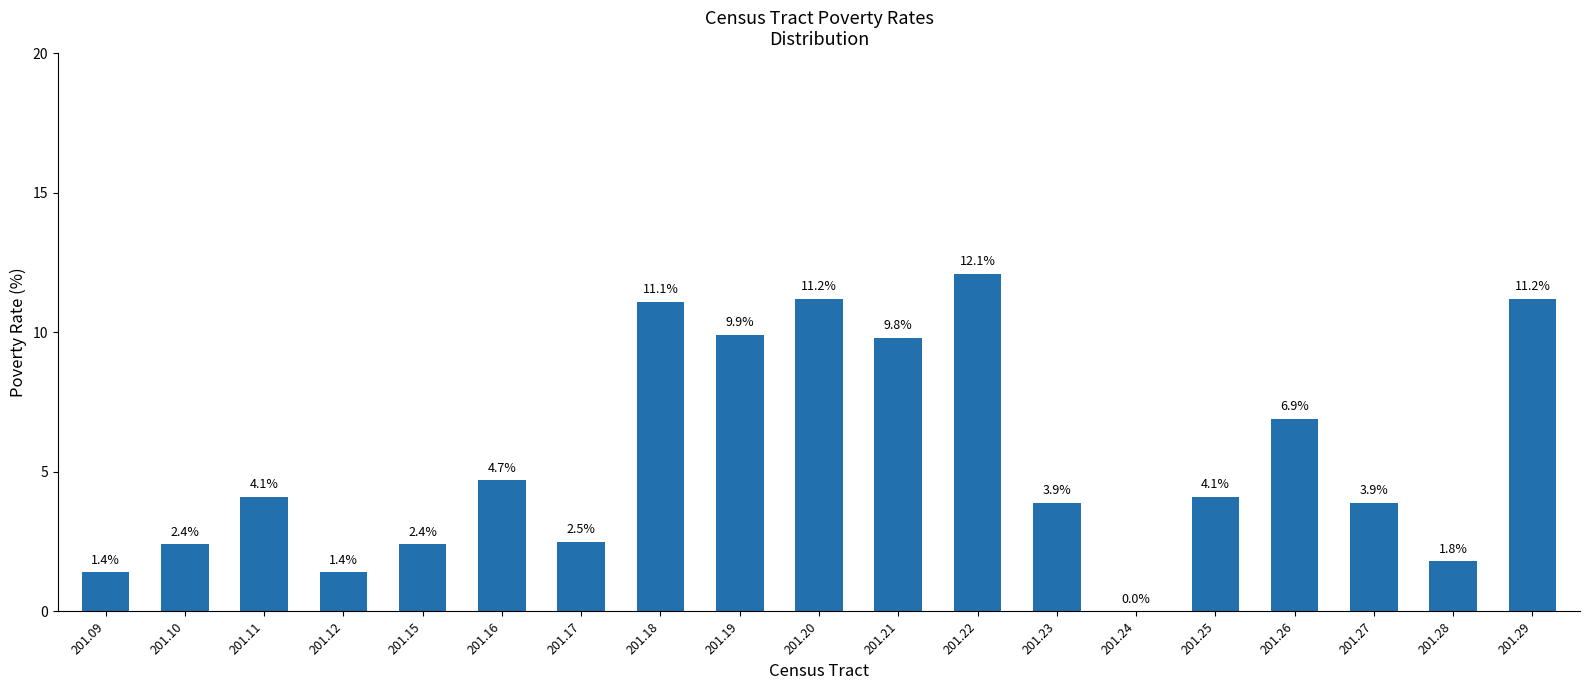

Which category has the highest value across all series?

201.22